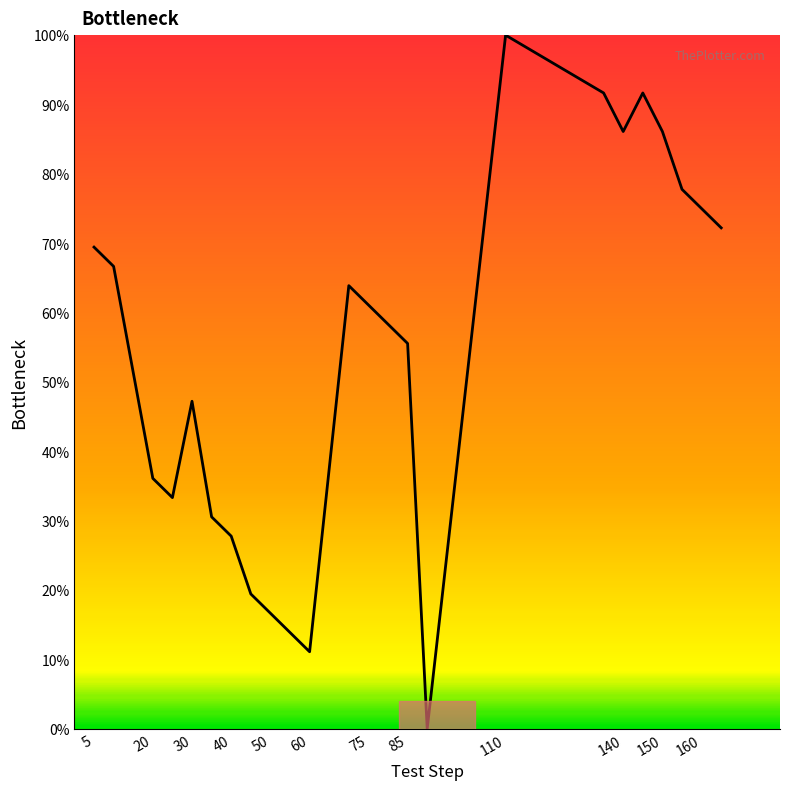

What is the maximum value shown in the chart?

100.0